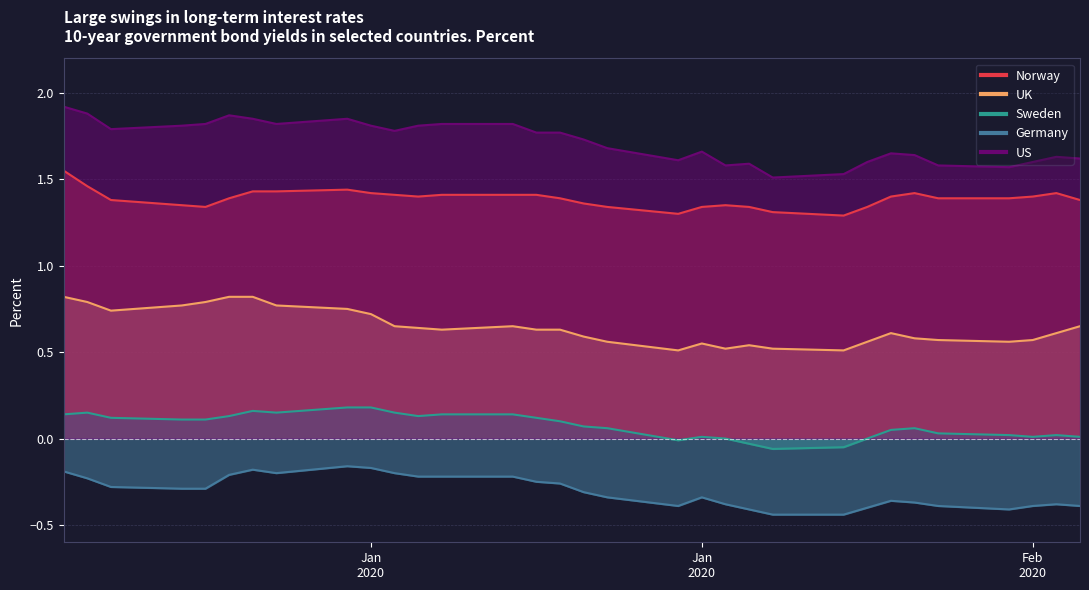

True or false: US has more than 2 interior local peaks.

True